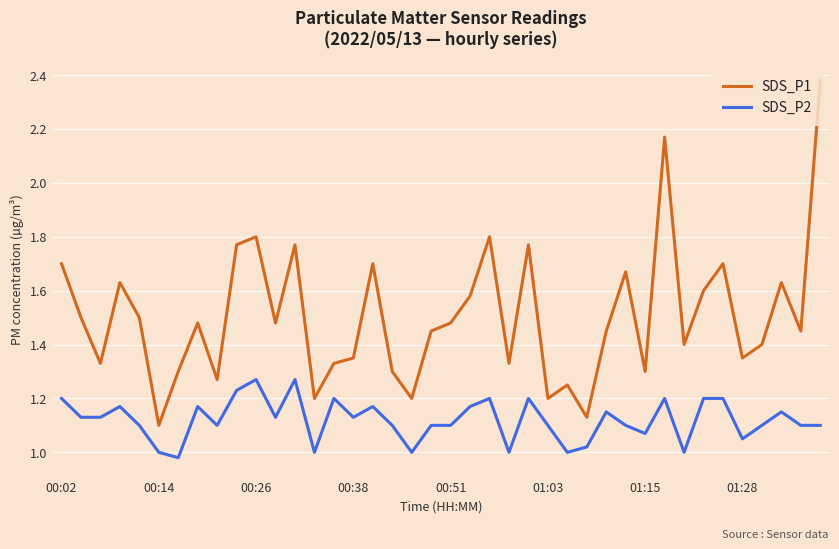

Rank the series by their maximum value, from highest to lowest.

SDS_P1, SDS_P2